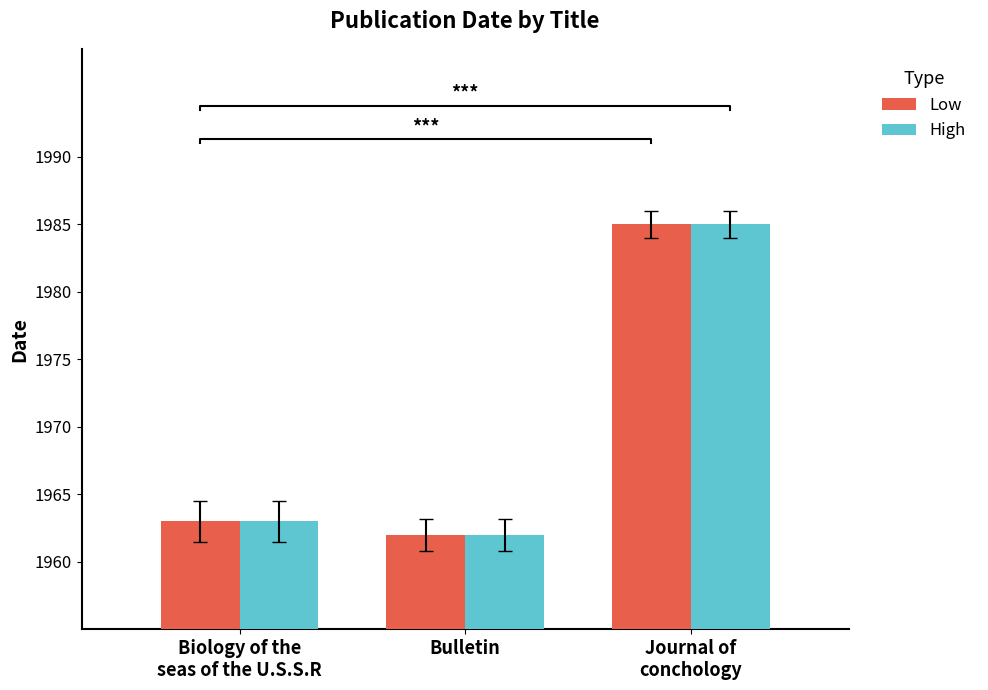

What position from the right is Biology of the
seas of the U.S.S.R?

3